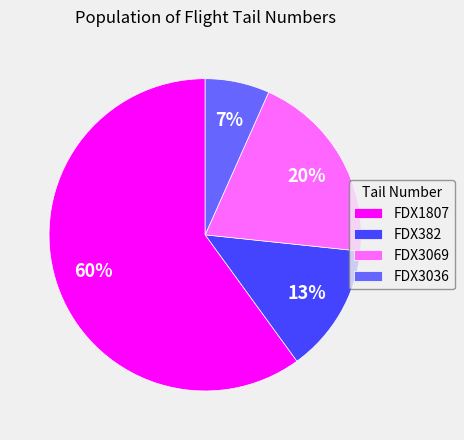

Is there any slice that represents more than half of the pie?

Yes